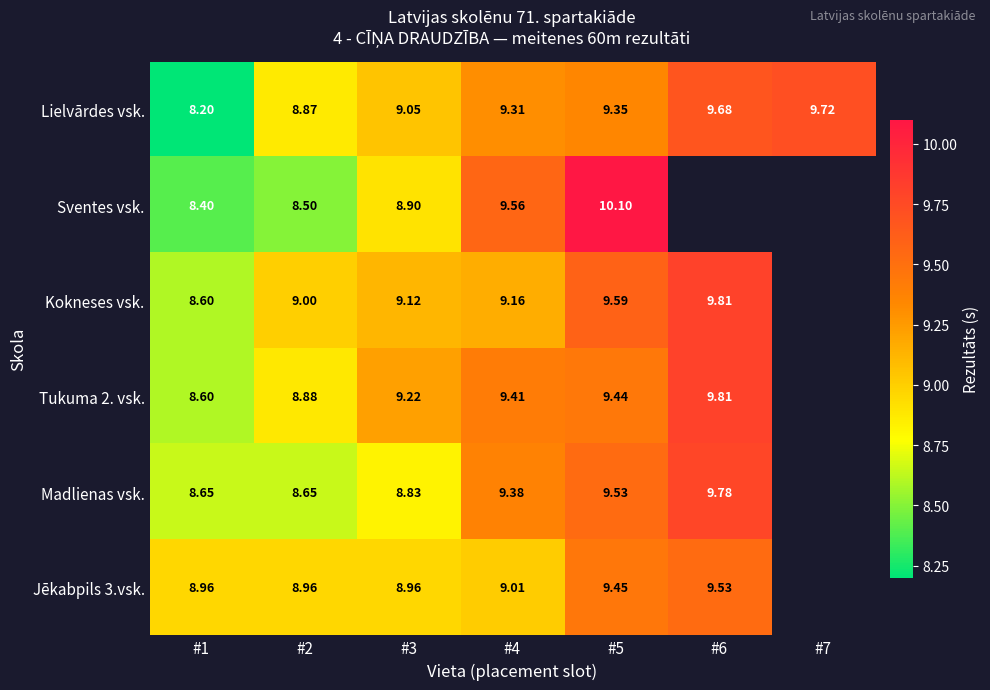

Which has a higher value, #6 or #5?

#6